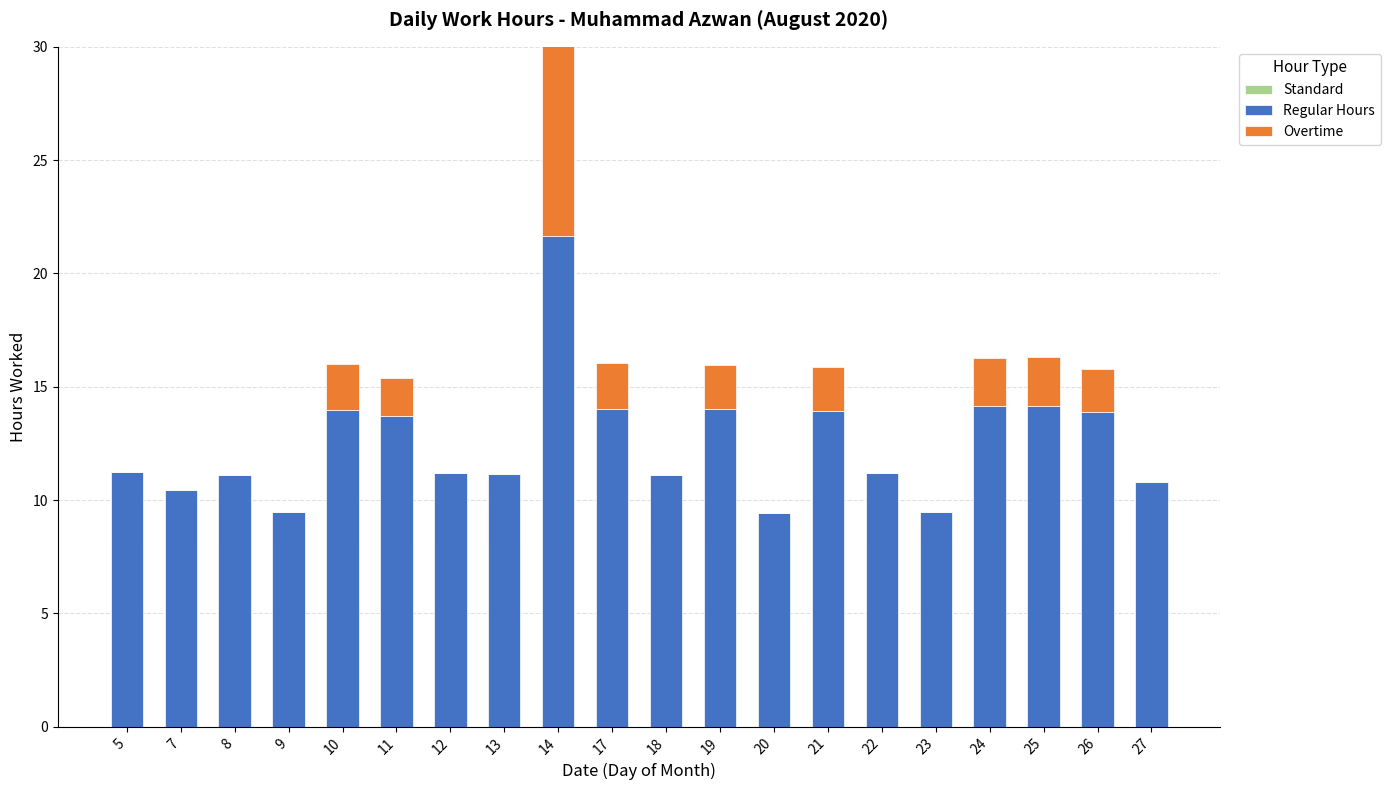

Rank the categories by Regular Hours value from highest to lowest.

14, 25, 24, 17, 19, 10, 21, 26, 11, 5, 22, 12, 13, 18, 8, 27, 7, 9, 23, 20